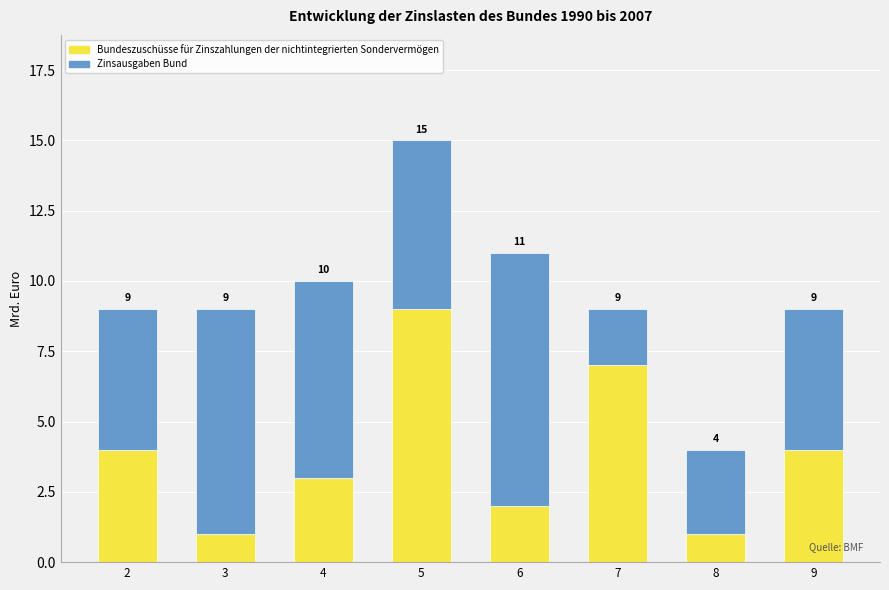

At which label does Bundeszuschüsse für Zinszahlungen der nichtintegrierten Sondervermögen reach its peak?

5